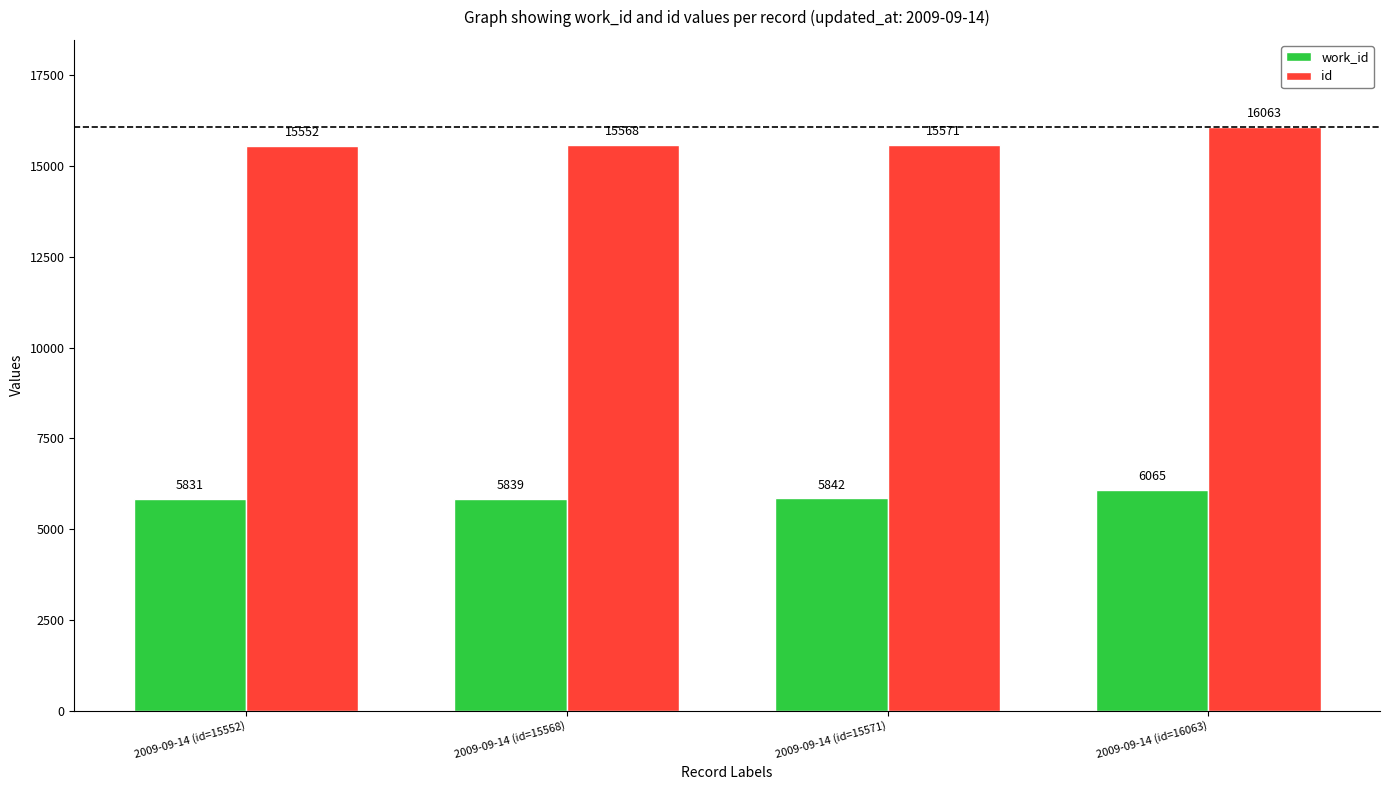

How many bars are there in total?

8